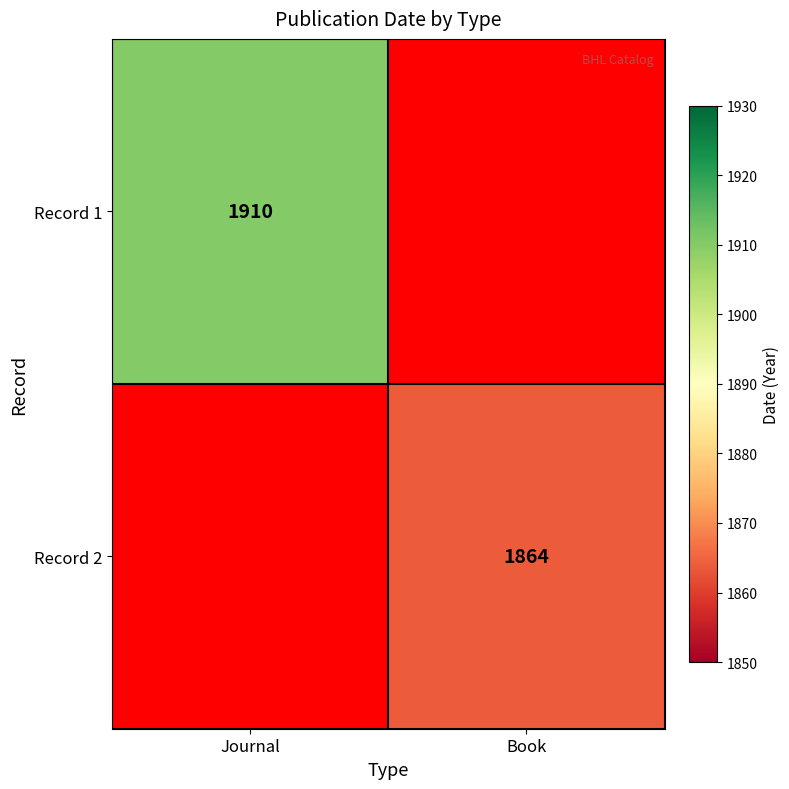

True or false: Record 1 has a value of 2941 at Journal.

False